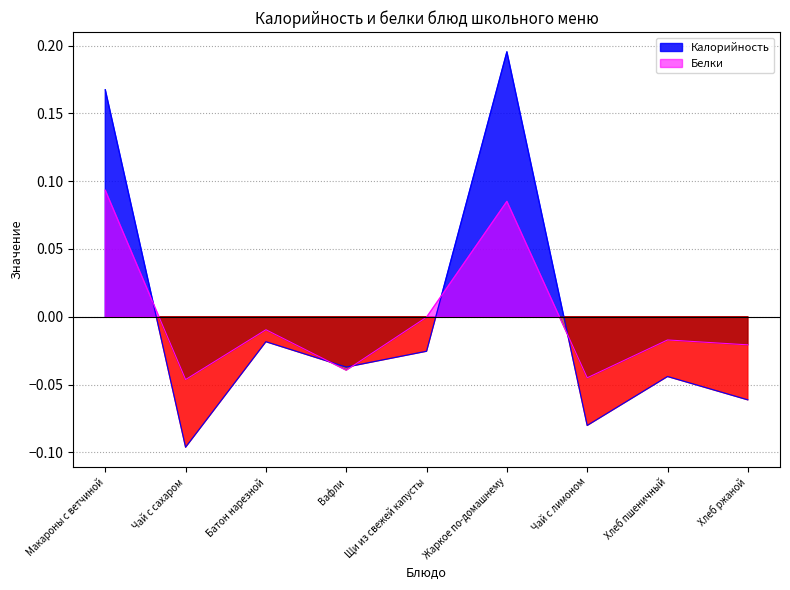

Which series has the largest total across all categories?

Белки